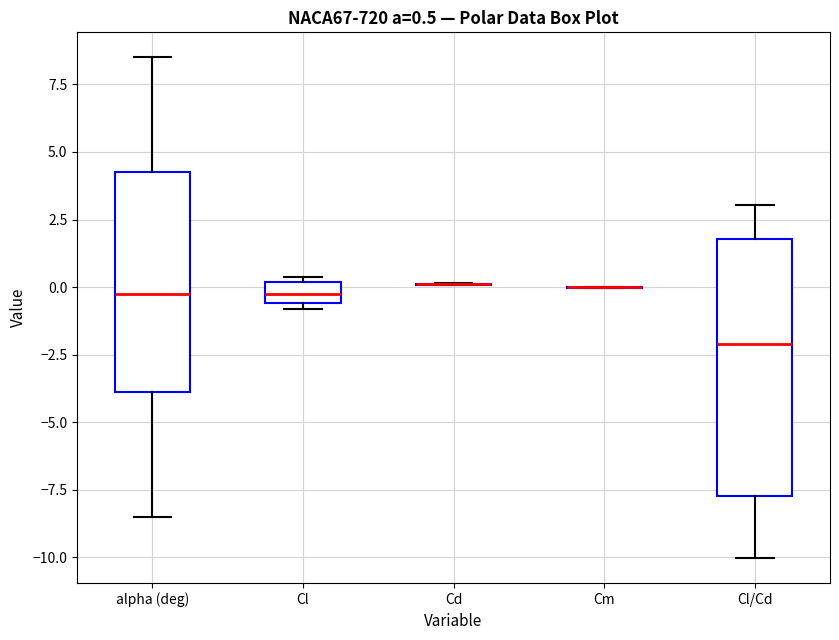

Which box is the tallest, from its lower edge to its upper edge?

Cl/Cd